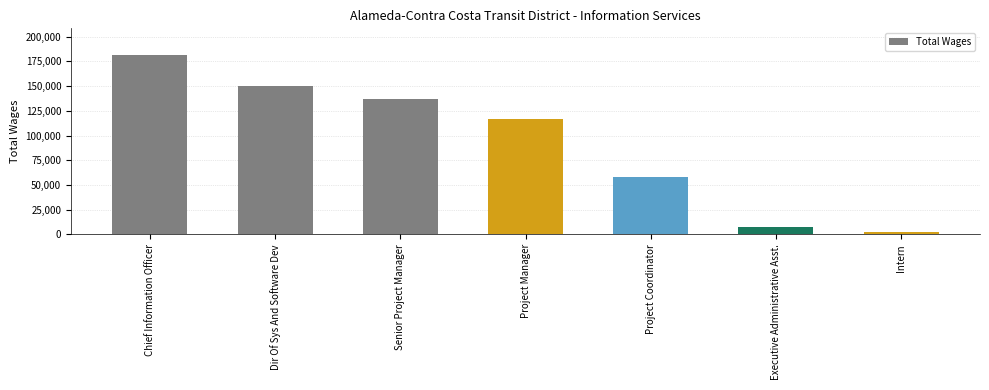

The chart shows a value of 150487 at Dir Of Sys And Software Dev. True or false?

True